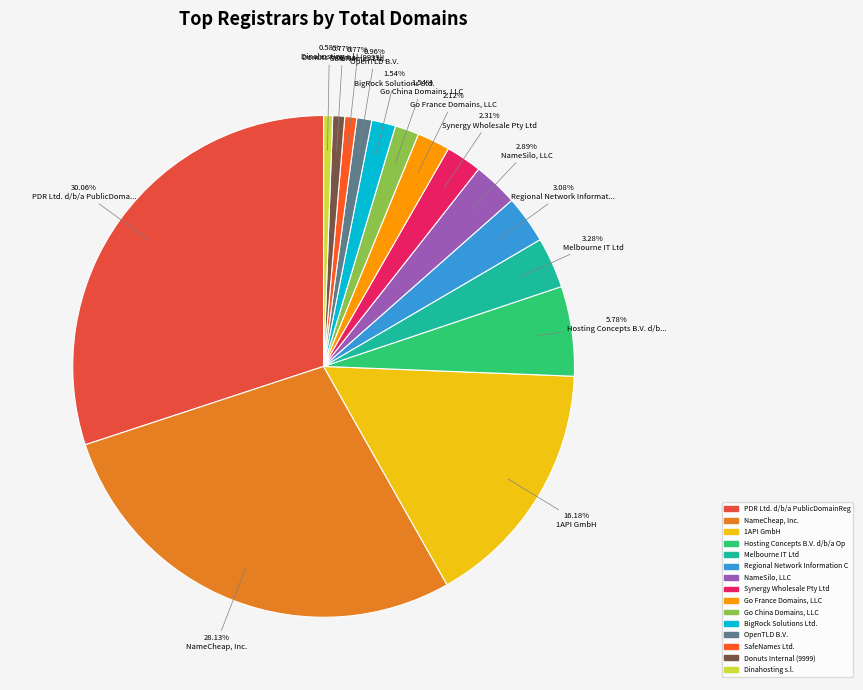

Combined, do SafeNames Ltd. and 1API GmbH account for over 50%?

No